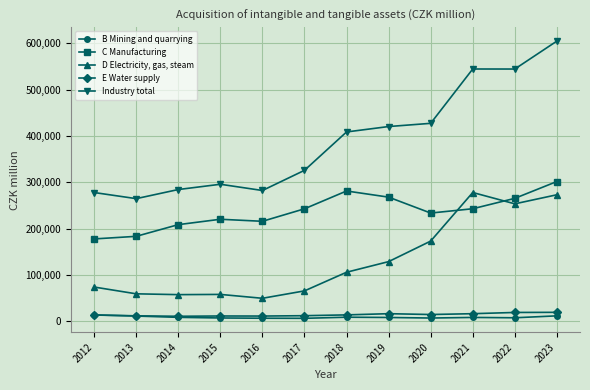

Is it true that E Water supply equals 11480 at 2013?

True